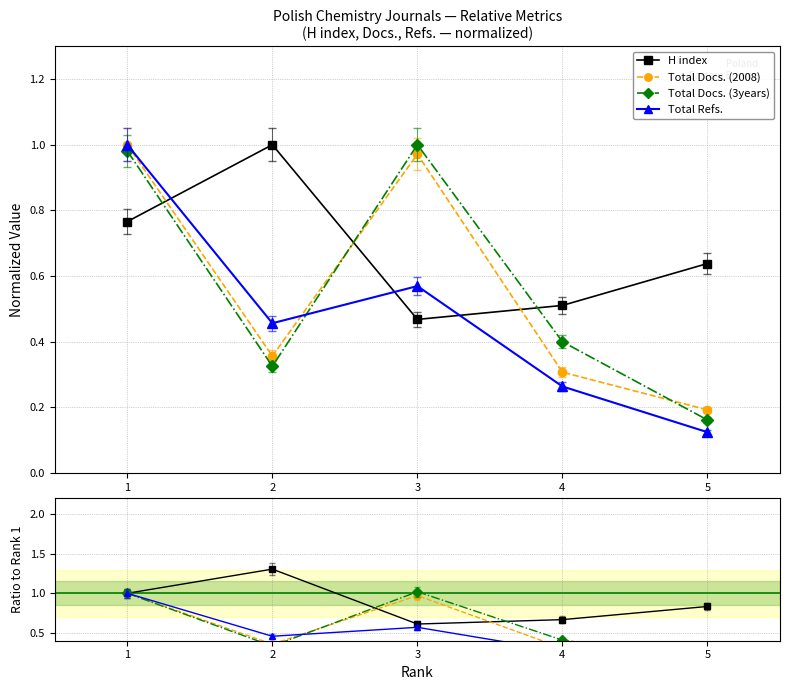

What is the maximum value shown in the chart?

1.3